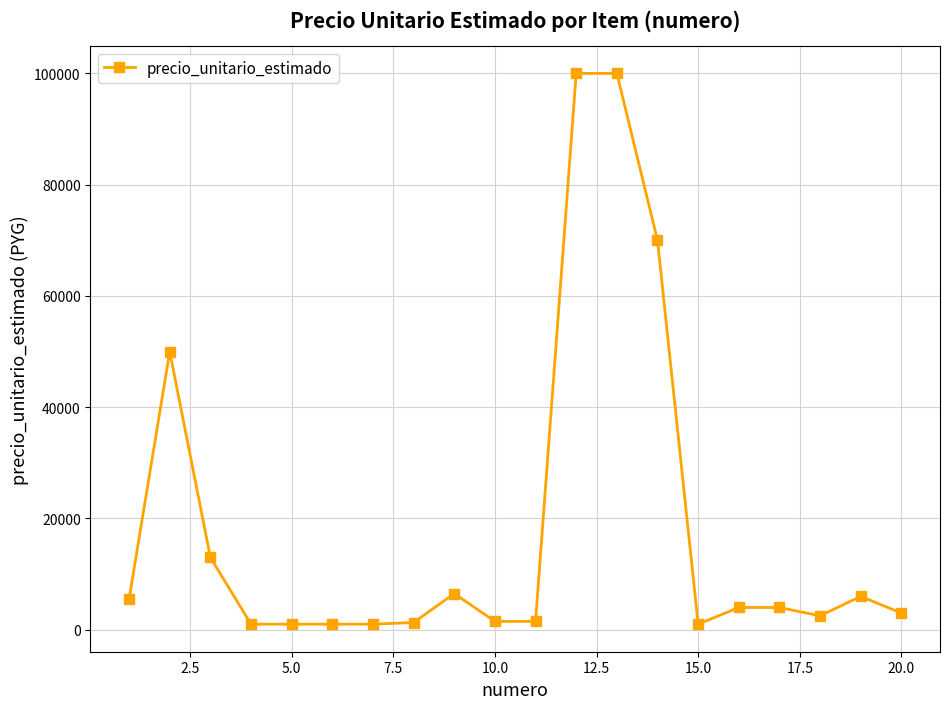

True or false: the data has more than 0 interior local peaks.

True